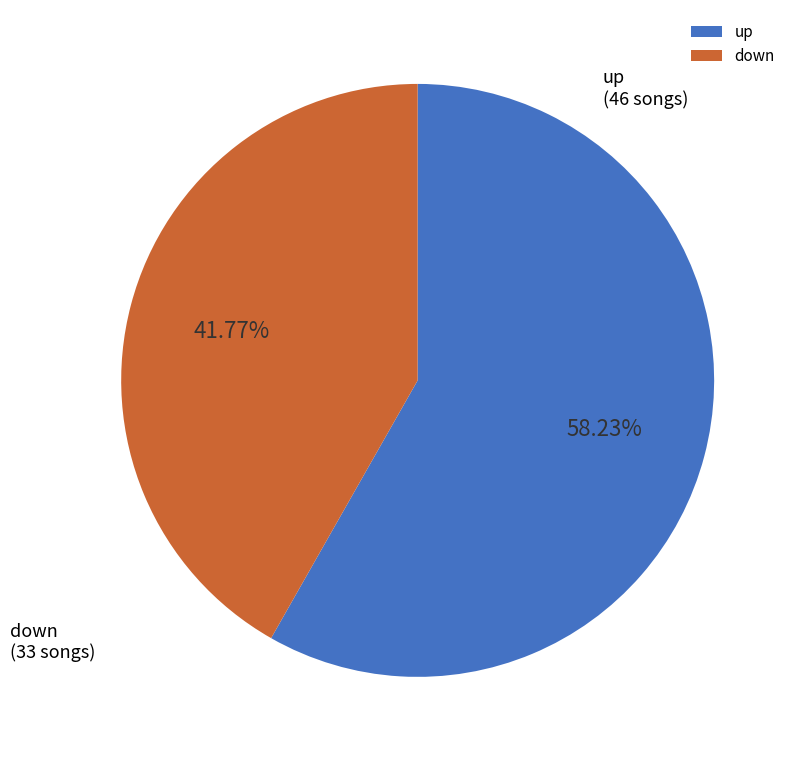

What portion of the pie excludes down?

58.2%